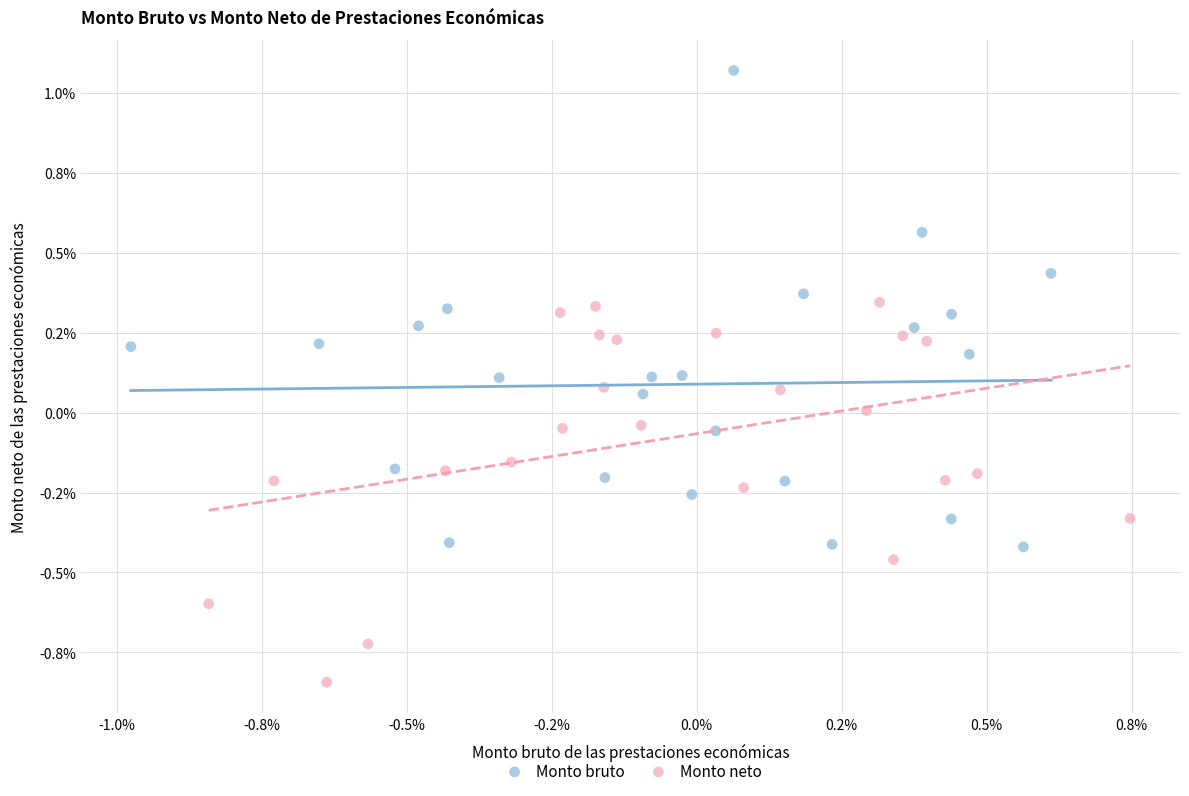

Which series has the largest Y range (max minus min)?

Monto bruto